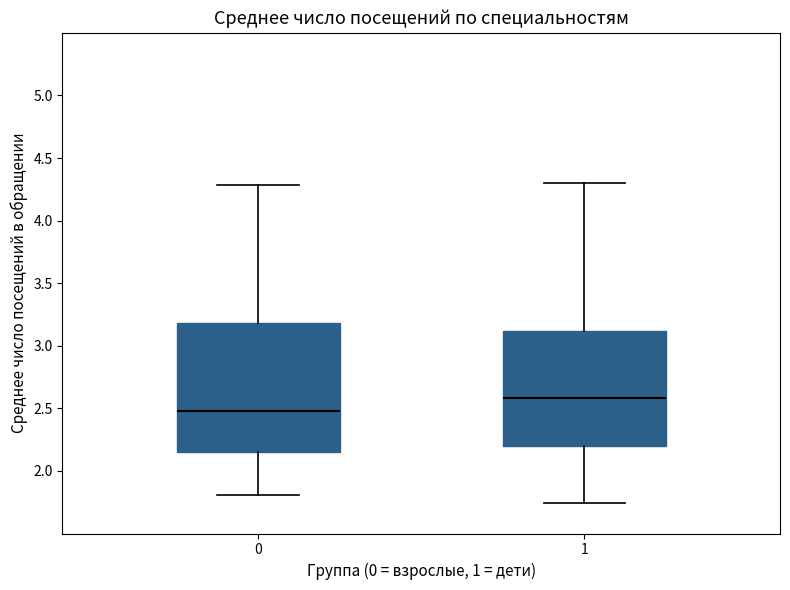

Where is the upper edge of the box at x = 0 on the y-axis? The values are not printed on the chart, so give them approximately, as read against the axis.

3.20